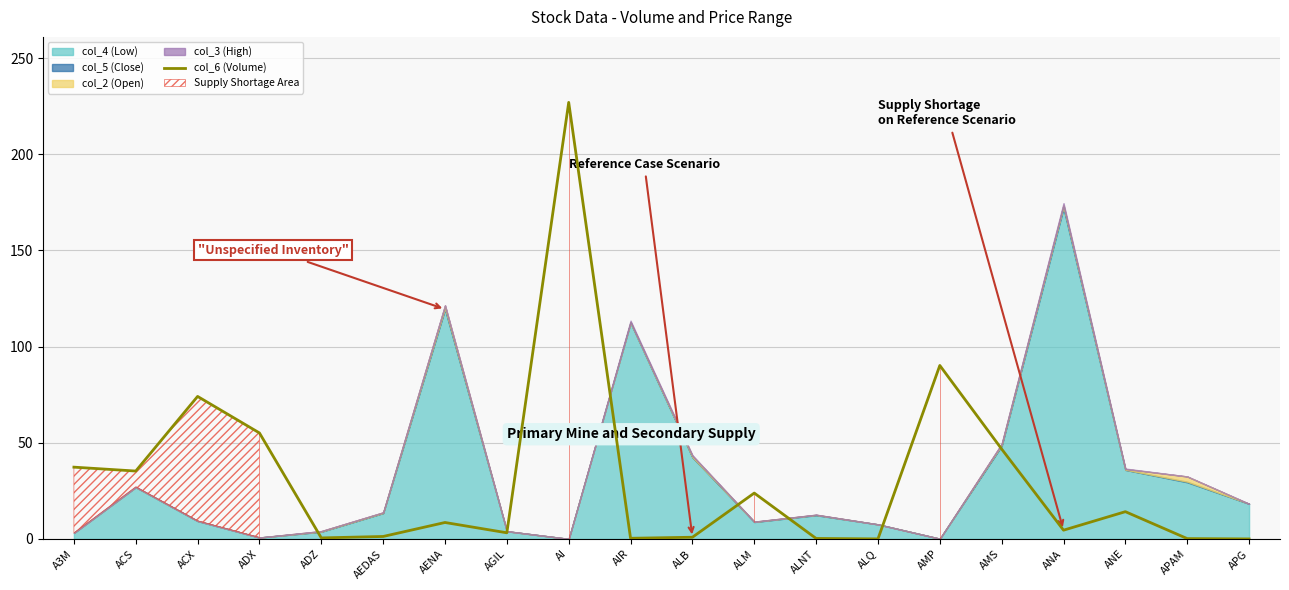

The col_6 (Volume) series shows 0.0 at ALQ. True or false?

True